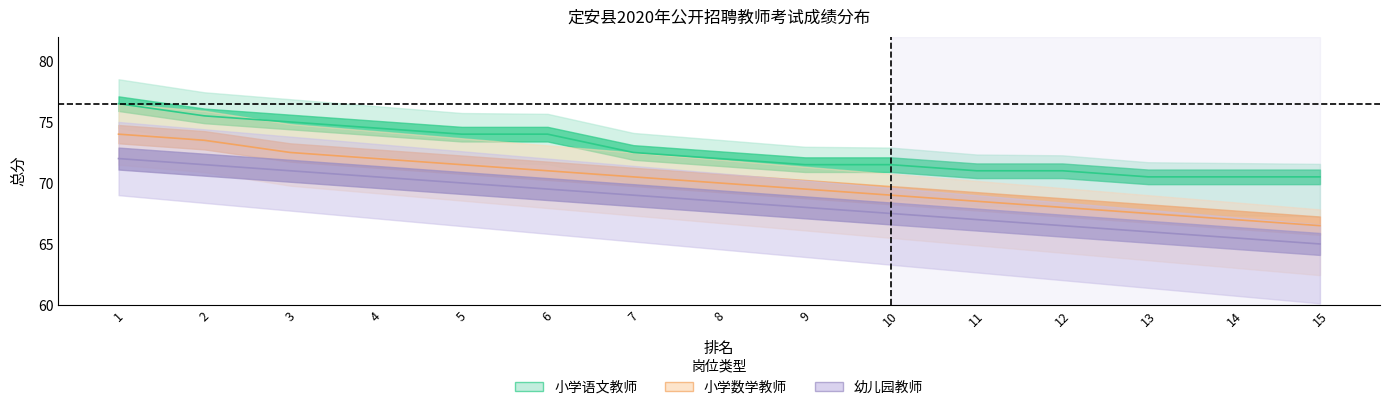

Which label corresponds to the largest value in the chart?

1